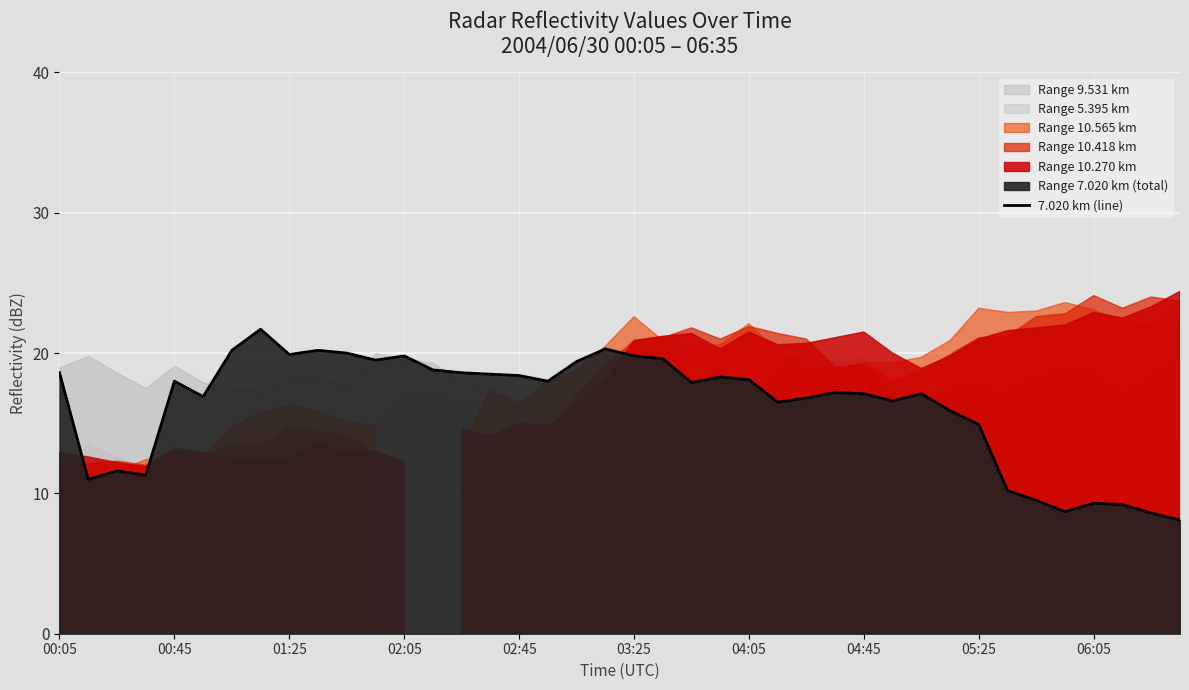

Where is 7.020 km (line) nearest to the value 14?

05:25